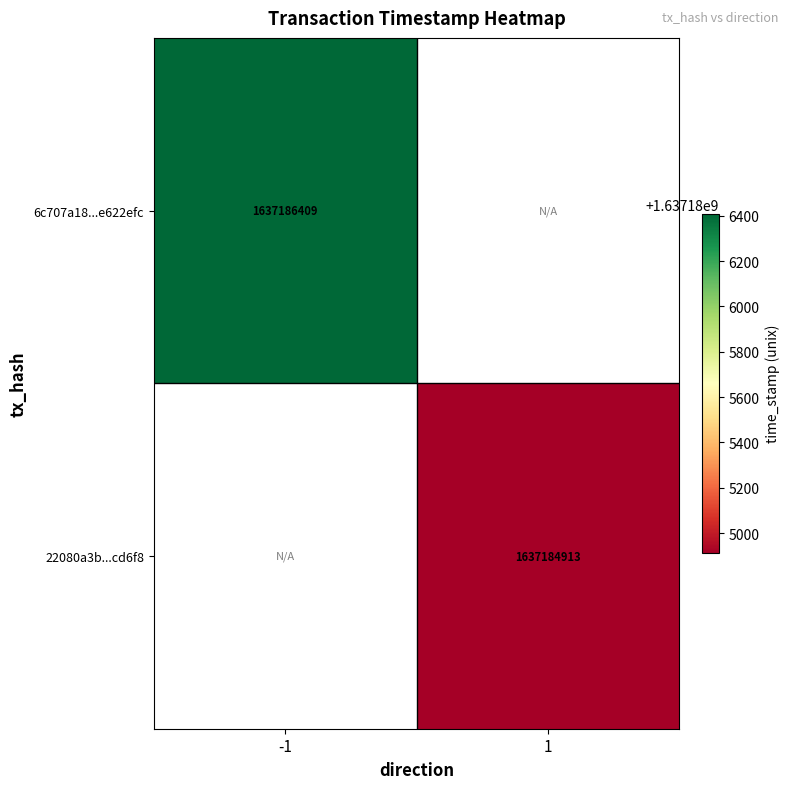

Between -1 and 1, which series saw the biggest shift?

6c707a18482f5ec7a94faba78541fe01e622efc